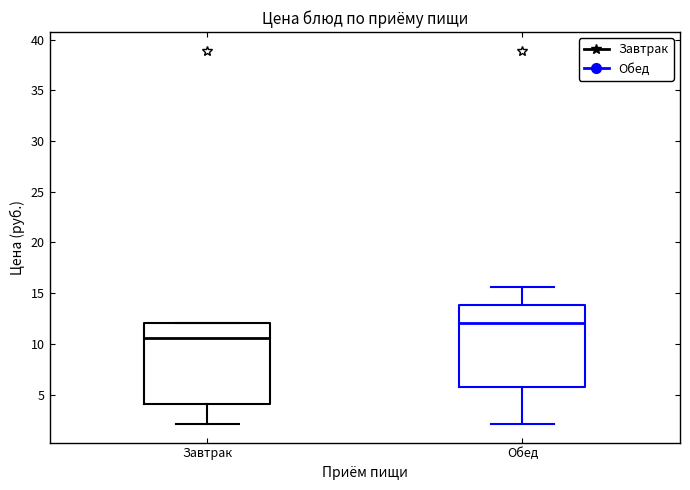

Reading left to right, transcribe this box plot: for each box, give where its median line is, the range the box spans, and where its two whiskers end, as read against the y-axis. The values are not printed on the chart, so give them approximately, as read against the axis.

Завтрак: median 10.5, box 4.0 to 12.0, whiskers 2.0 to 12.0
Обед: median 12.0, box 6.0 to 14.0, whiskers 2.0 to 15.5